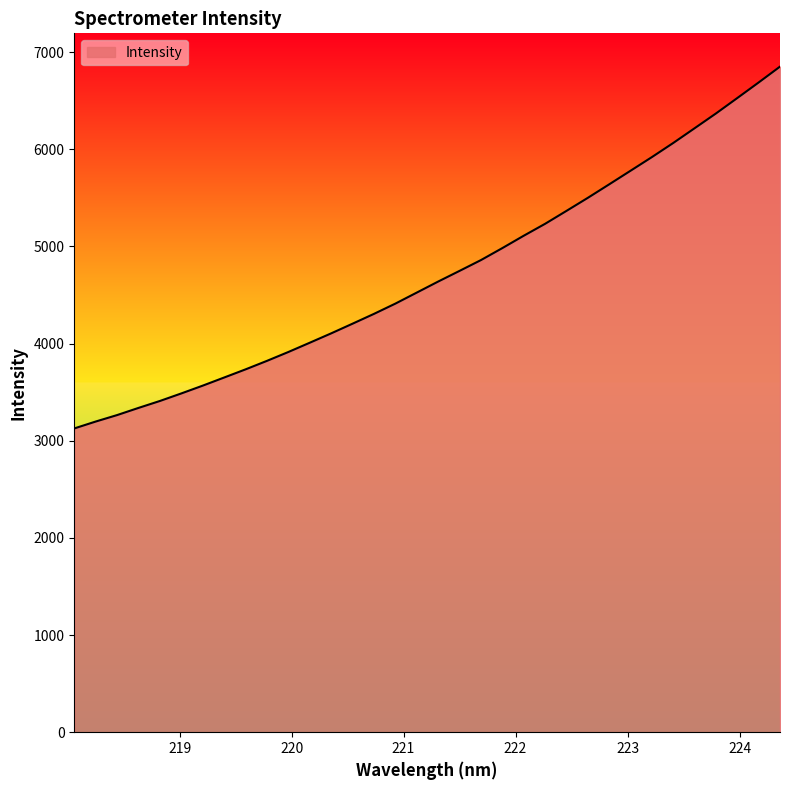

What is the greatest value displayed?

6850.4